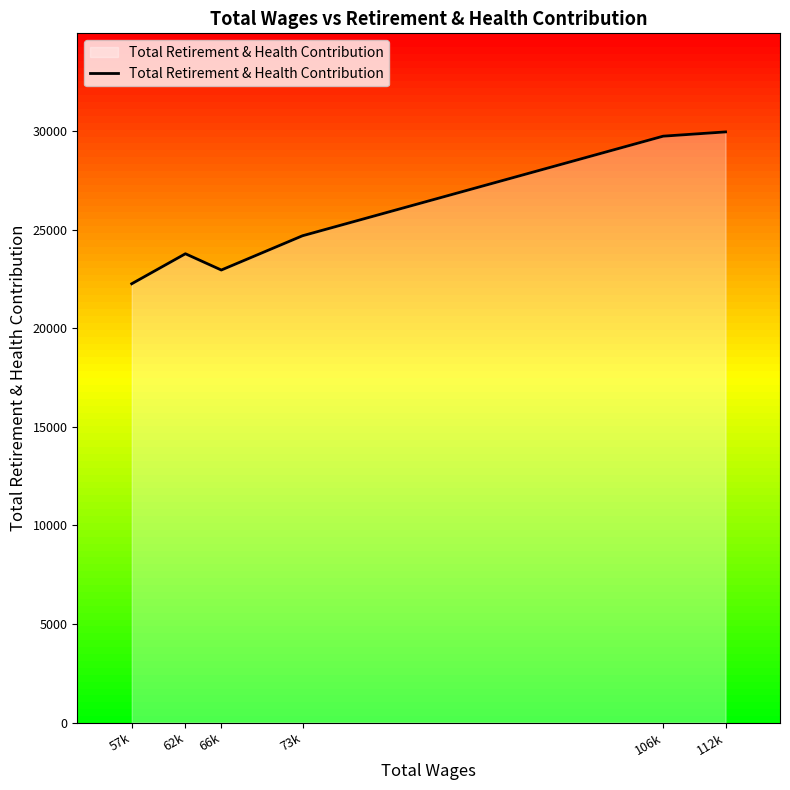

How many distinct data groups are displayed?

1